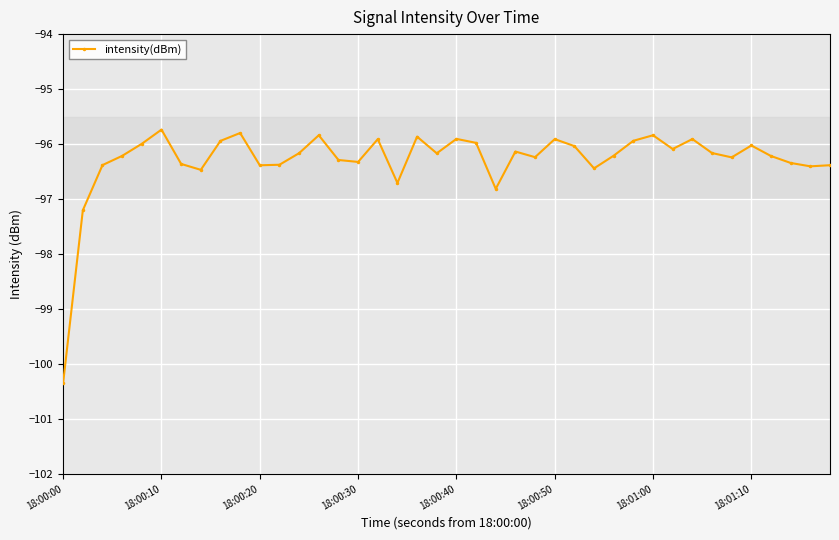

True or false: the data has more than 1 interior local peaks.

True